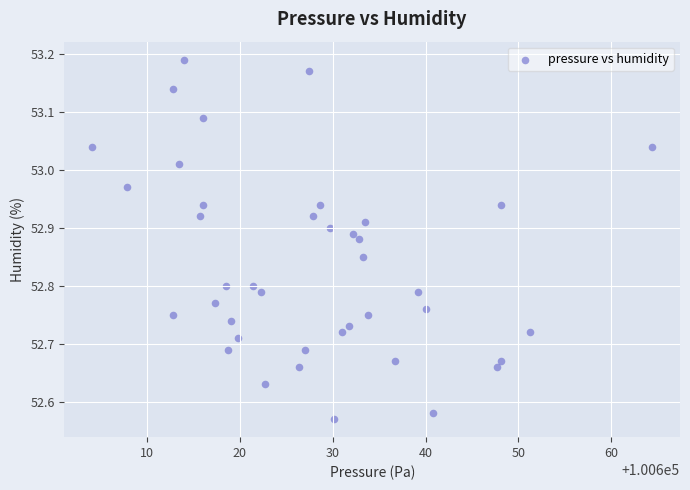

What is the range of Y values (max minus min)?

0.6